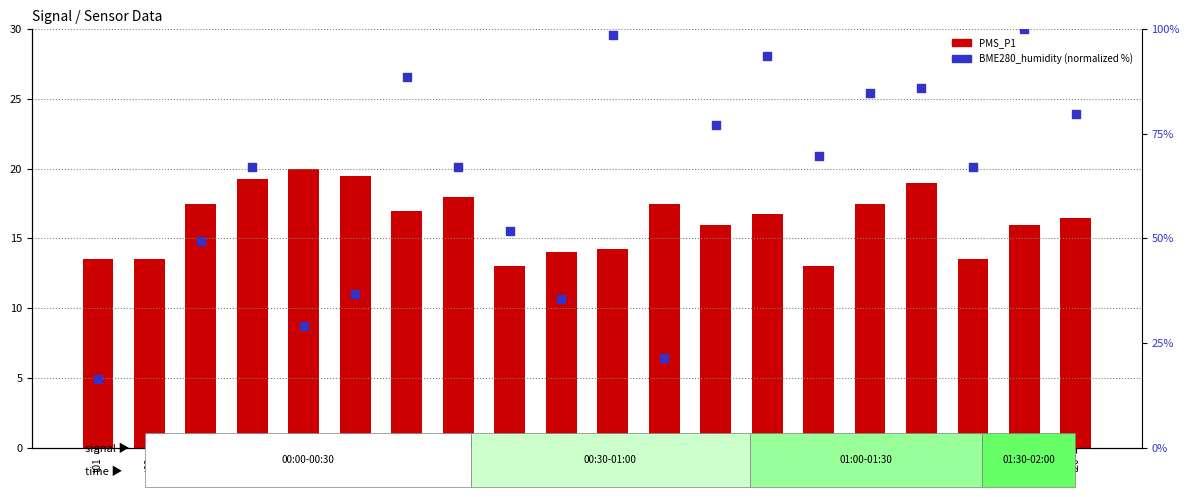

Which series has the largest total across all categories?

BME280_humidity (normalized)